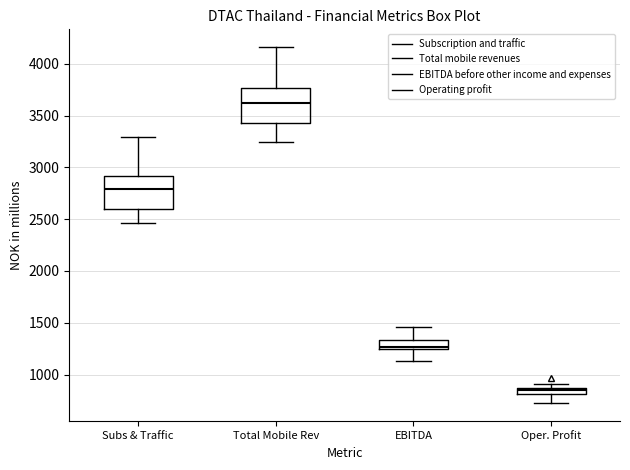

Which box has the highest median line?

Total Mobile Rev